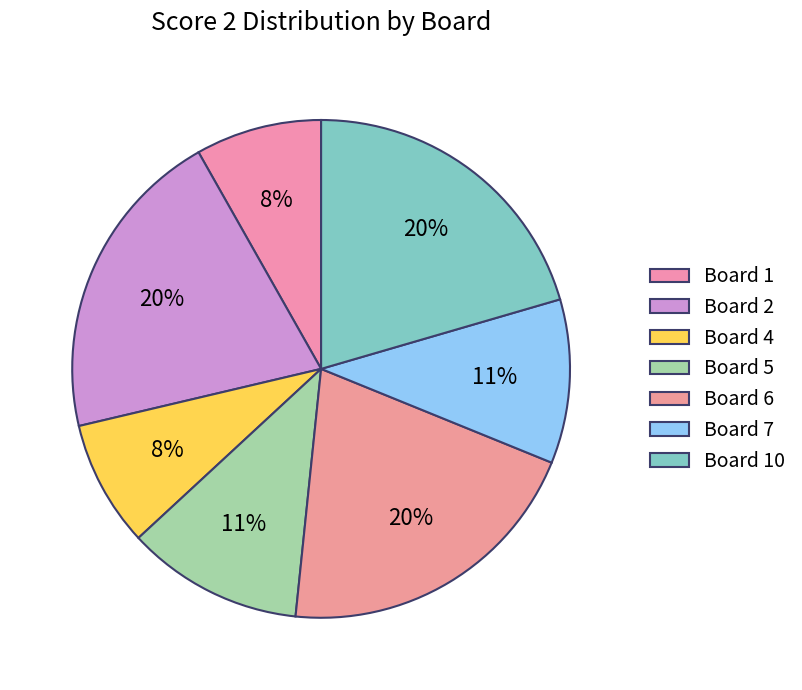

What is the largest slice in the pie chart?

Board 2